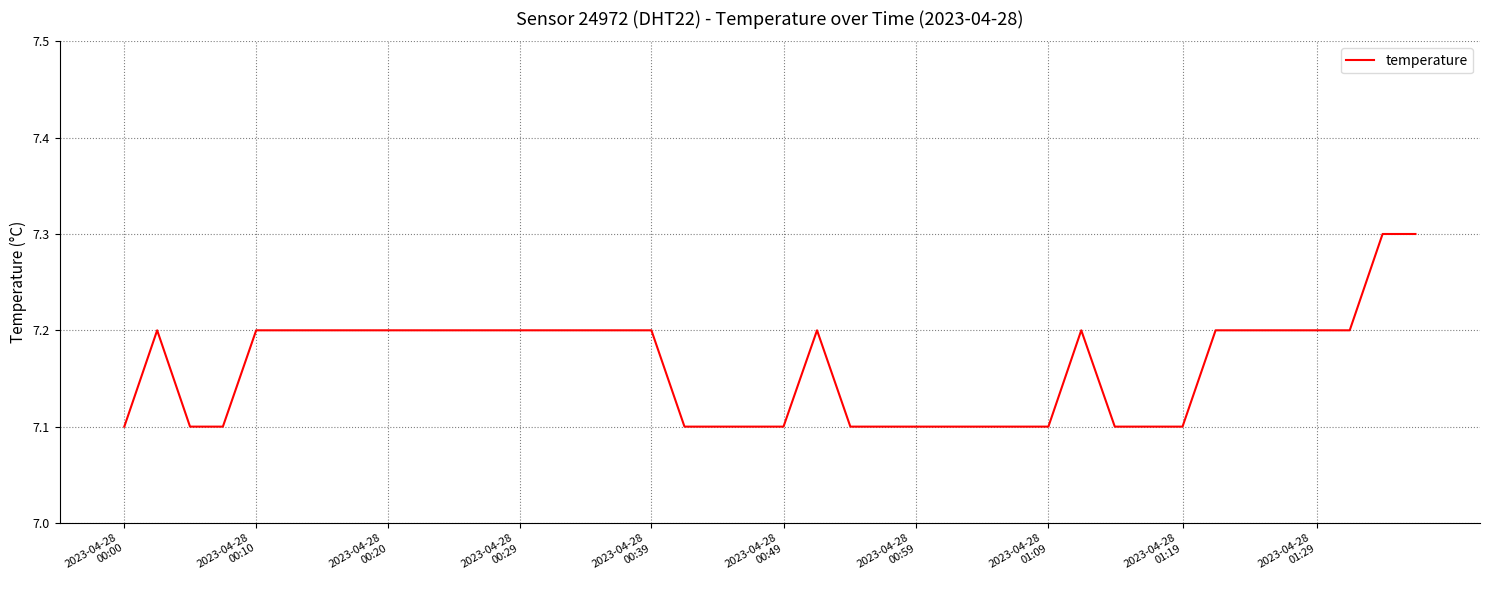

What is the minimum value shown in the chart?

7.1